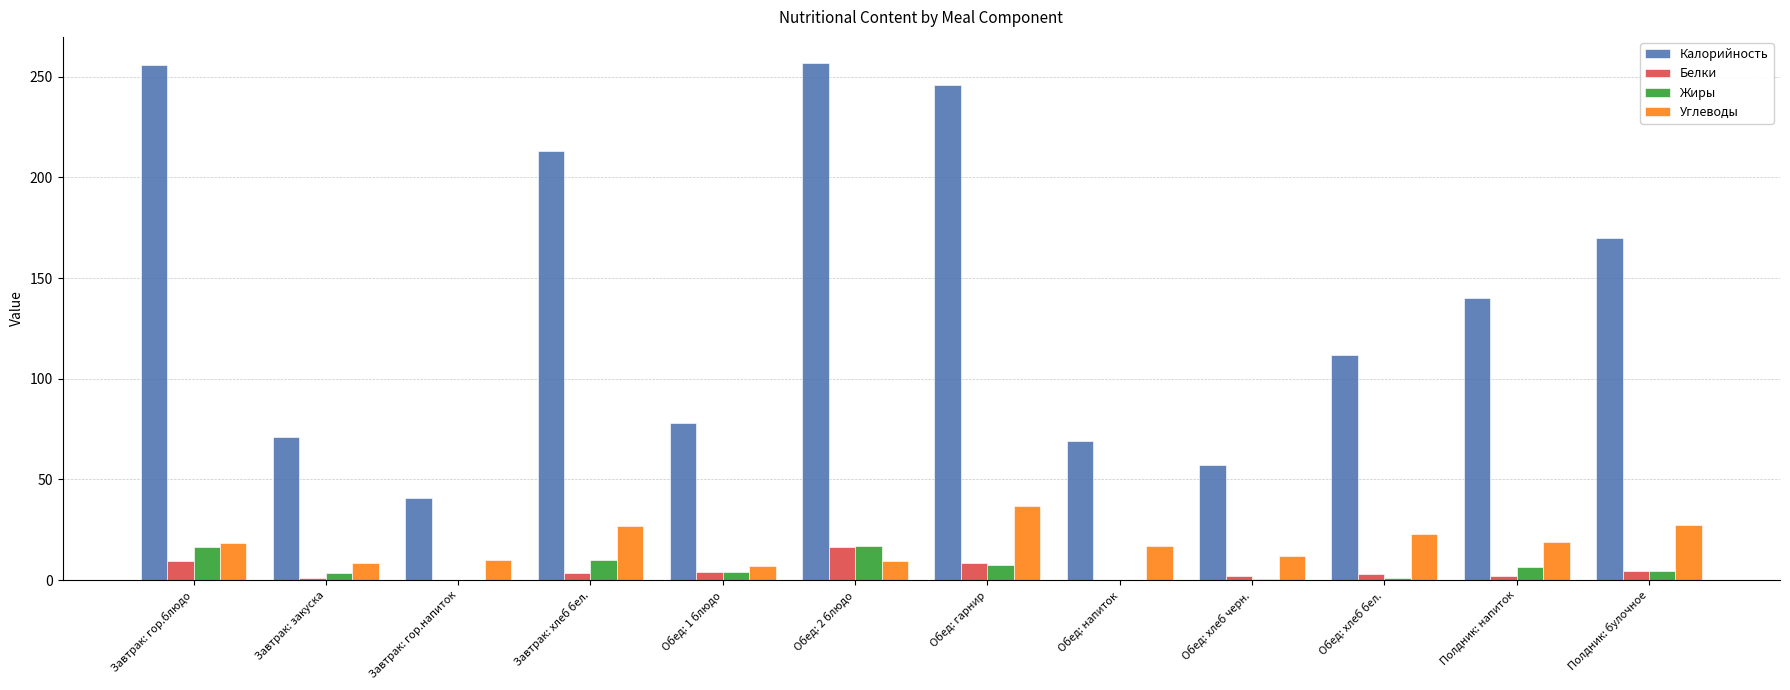

Is it true that Жиры equals 0.8 at Обед: хлеб бел.?

True